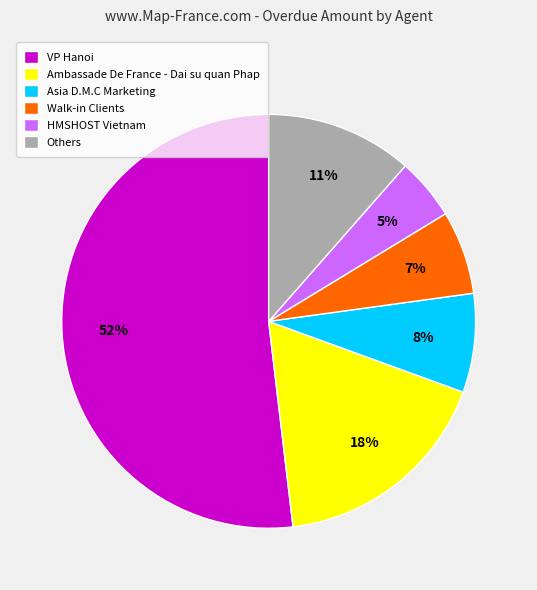

Combined, do VP Hanoi and HMSHOST Vietnam account for over 50%?

Yes